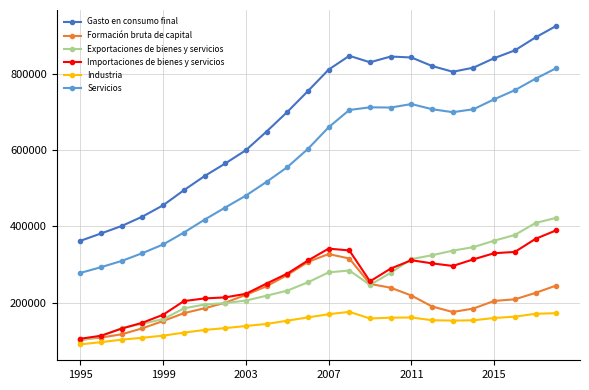

True or false: Exportaciones de bienes y servicios and Servicios cross at least once.

False